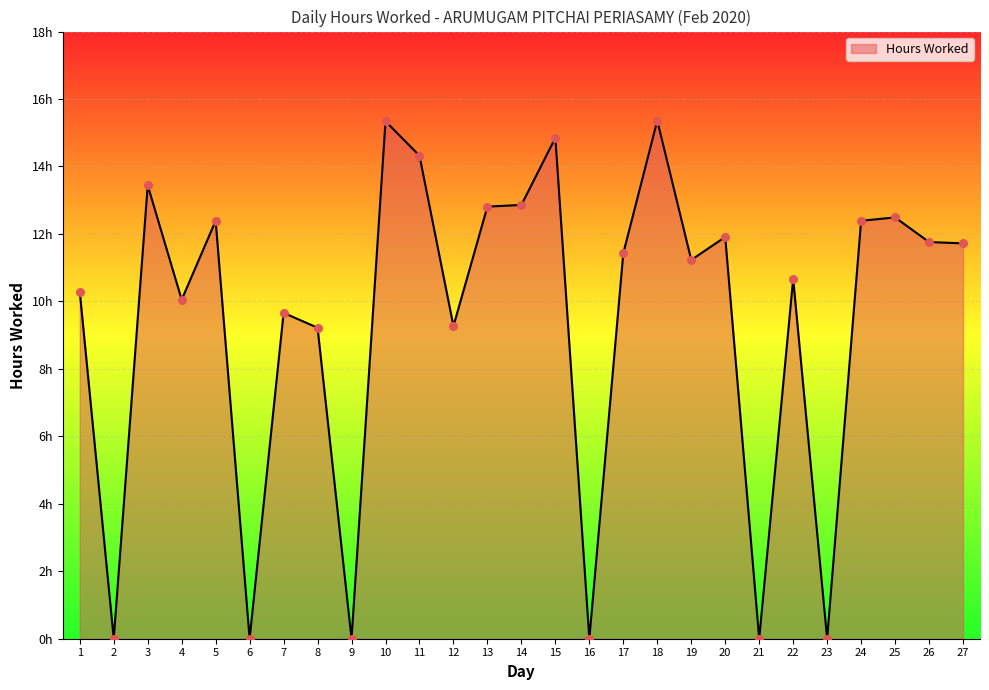

What is the ratio of the value at 25 to the value at 20?

1.0